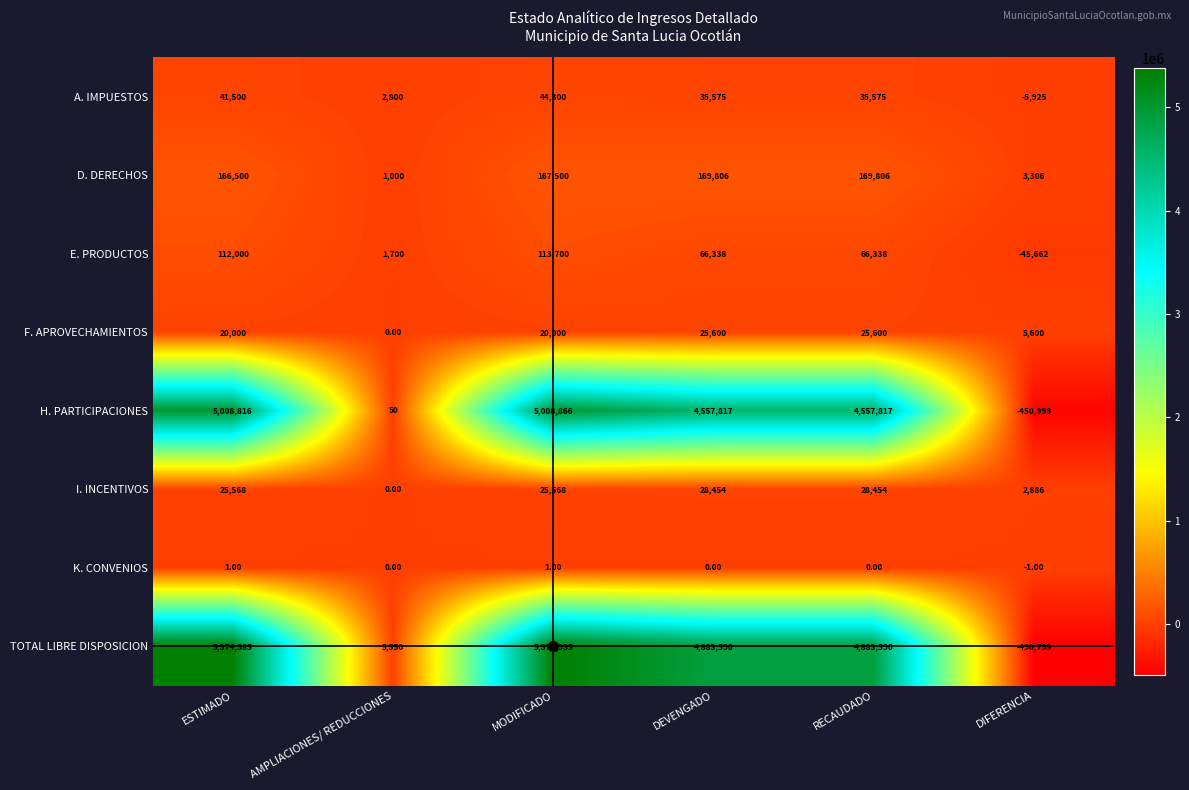

Which category has the highest value across all series?

MODIFICADO